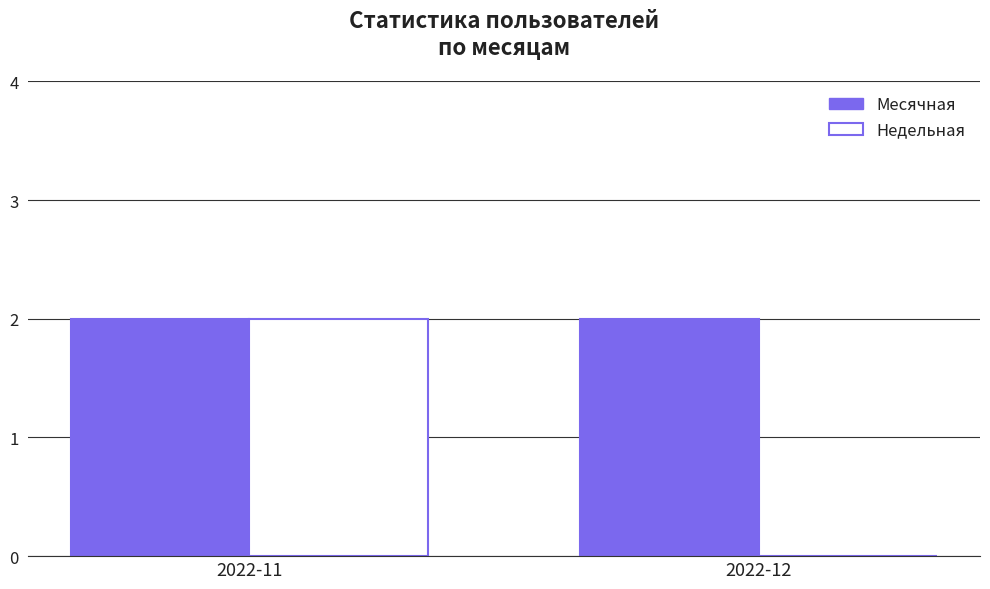

Which series changed the most between 2022-11 and 2022-12?

Недельная